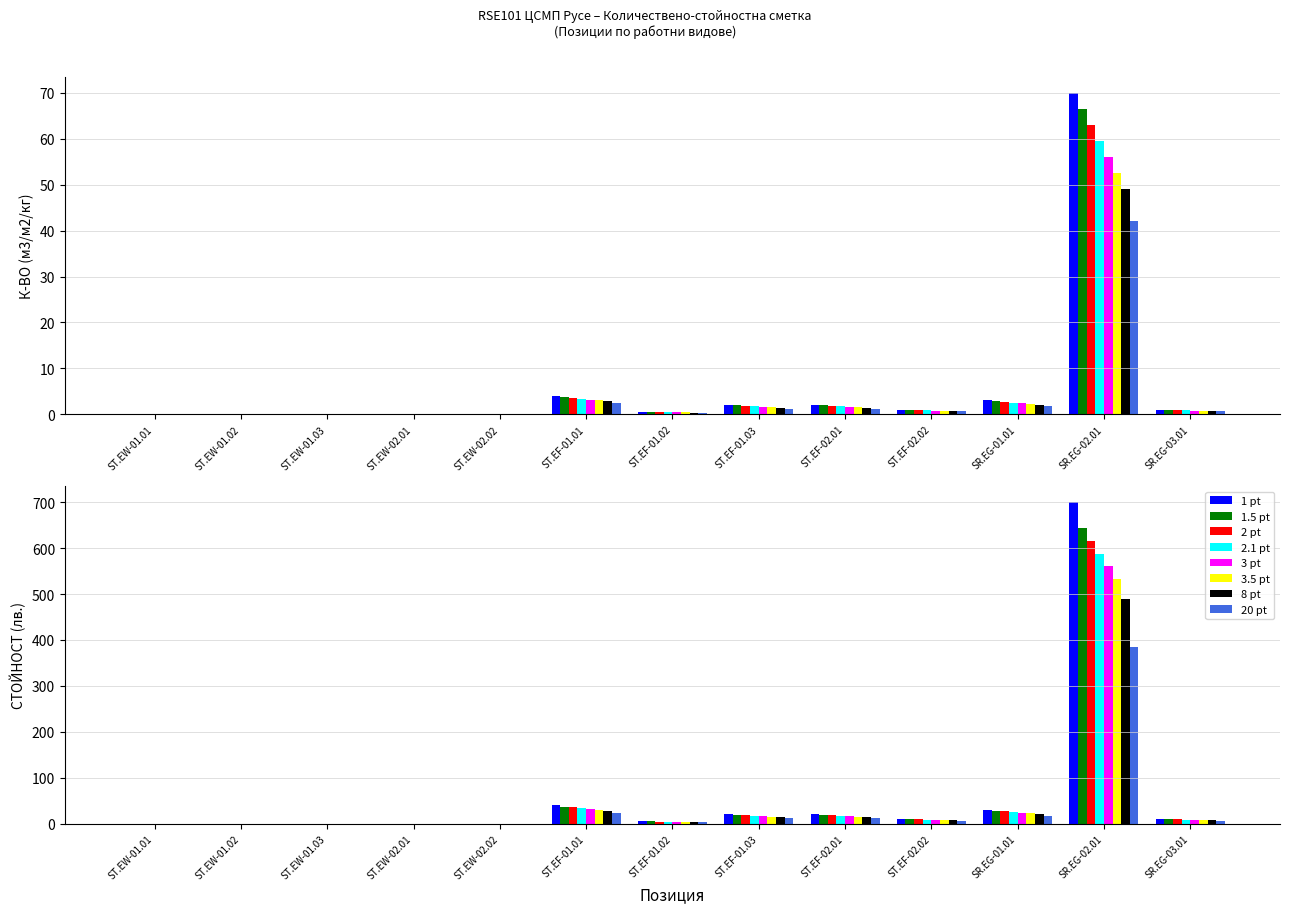

List the labels in order of value, smallest first.

ST.EW-01.01, ST.EW-01.02, ST.EW-01.03, ST.EW-02.01, ST.EW-02.02, ST.EF-01.02, ST.EF-02.02, SR.EG-03.01, ST.EF-01.03, ST.EF-02.01, SR.EG-01.01, ST.EF-01.01, SR.EG-02.01